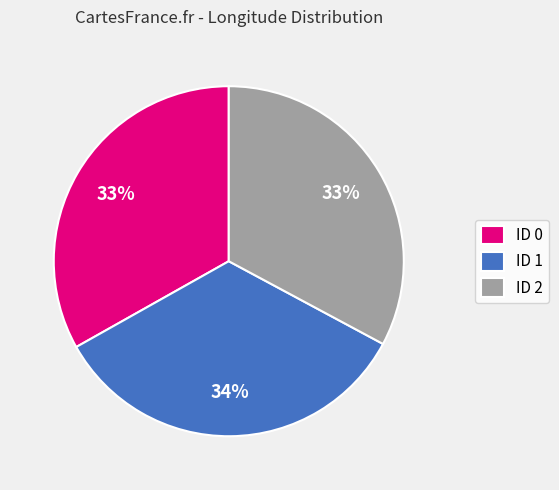

Which slice is the largest?

ID 1